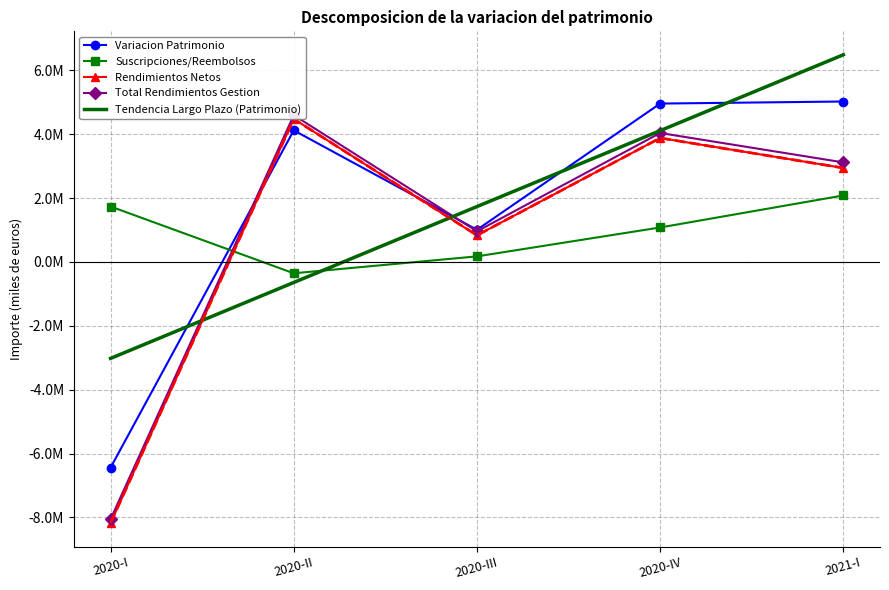

How many Suscripciones/Reembolsos values are between 174080 and 1735709?

3